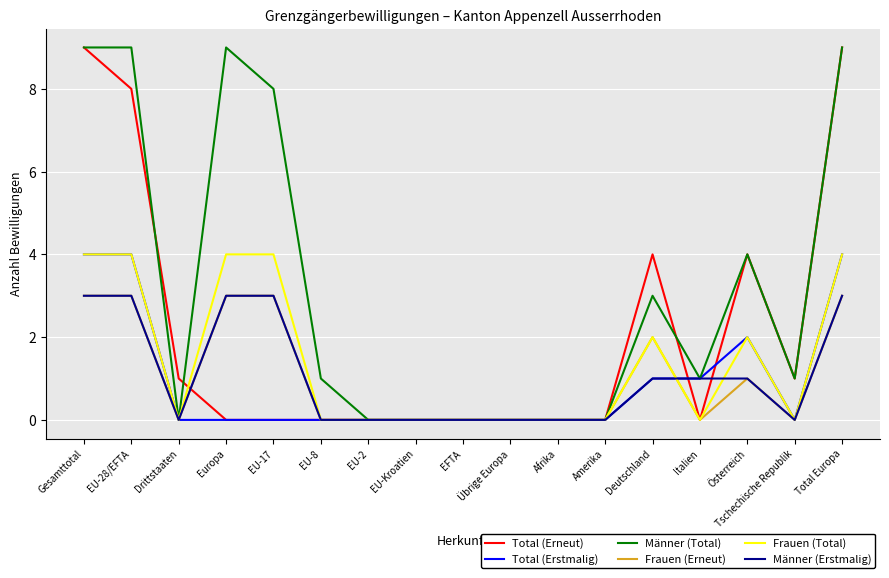

Reading left to right, what are all the values shown in this chart?

Total (Erneut): 9	8	1	0	0	0	0	0	0	0	0	0	4	0	4	1	9
Total (Erstmalig): 4	4	0	0	0	0	0	0	0	0	0	0	1	1	2	0	4
Männer (Total): 9	9	0	9	8	1	0	0	0	0	0	0	3	1	4	1	9
Frauen (Erneut): 3	3	0	3	3	0	0	0	0	0	0	0	2	0	1	0	3
Frauen (Total): 4	4	0	4	4	0	0	0	0	0	0	0	2	0	2	0	4
Männer (Erstmalig): 3	3	0	3	3	0	0	0	0	0	0	0	1	1	1	0	3